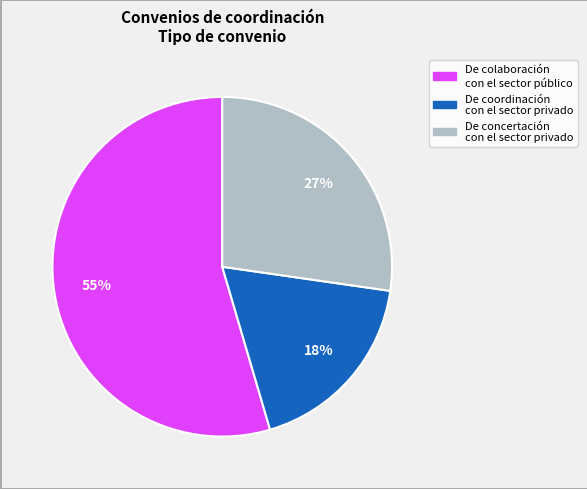

What percentage is the De concertación con el sector privado slice, to the nearest percent?

27%